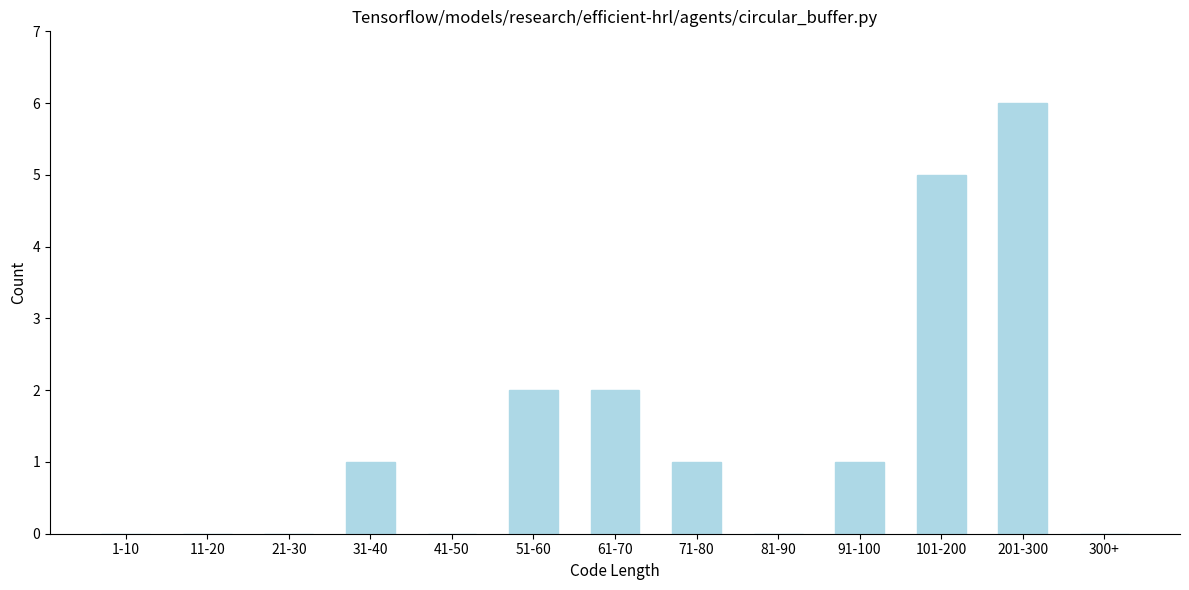

Reading left to right, extract all data points from this chart.

1-10=0	11-20=0	21-30=0	31-40=1	41-50=0	51-60=2	61-70=2	71-80=1	81-90=0	91-100=1	101-200=5	201-300=6	300+=0